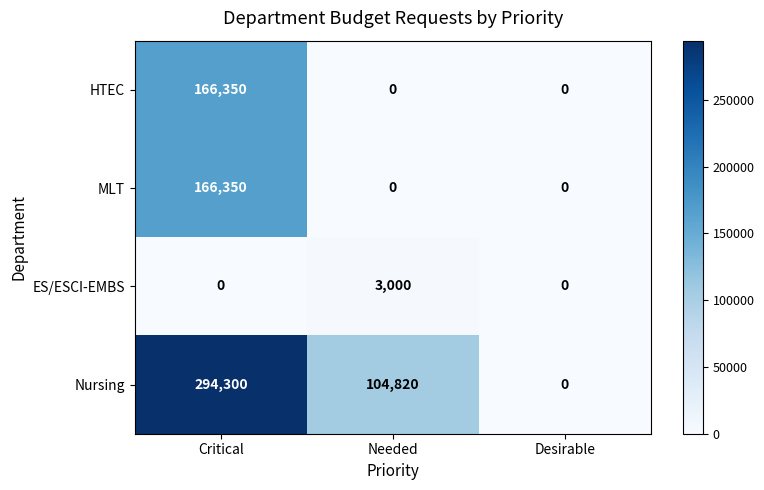

What is the sum of the Nursing values at Critical and Needed?

399120